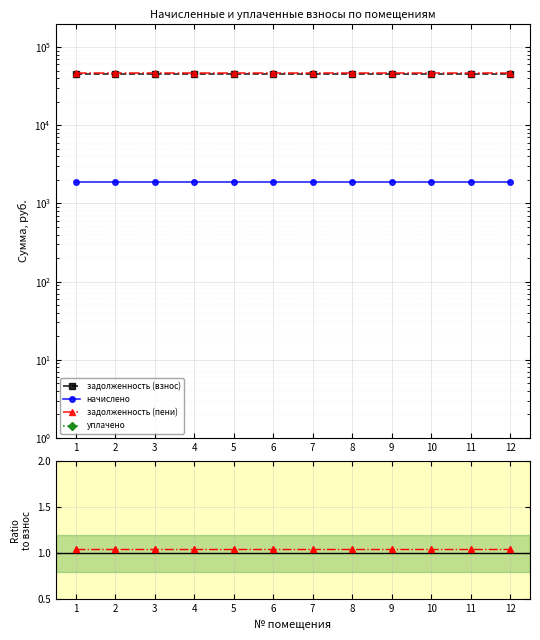

What is the sum of the задолженность (пени) values at 12 and 3?

94153.0